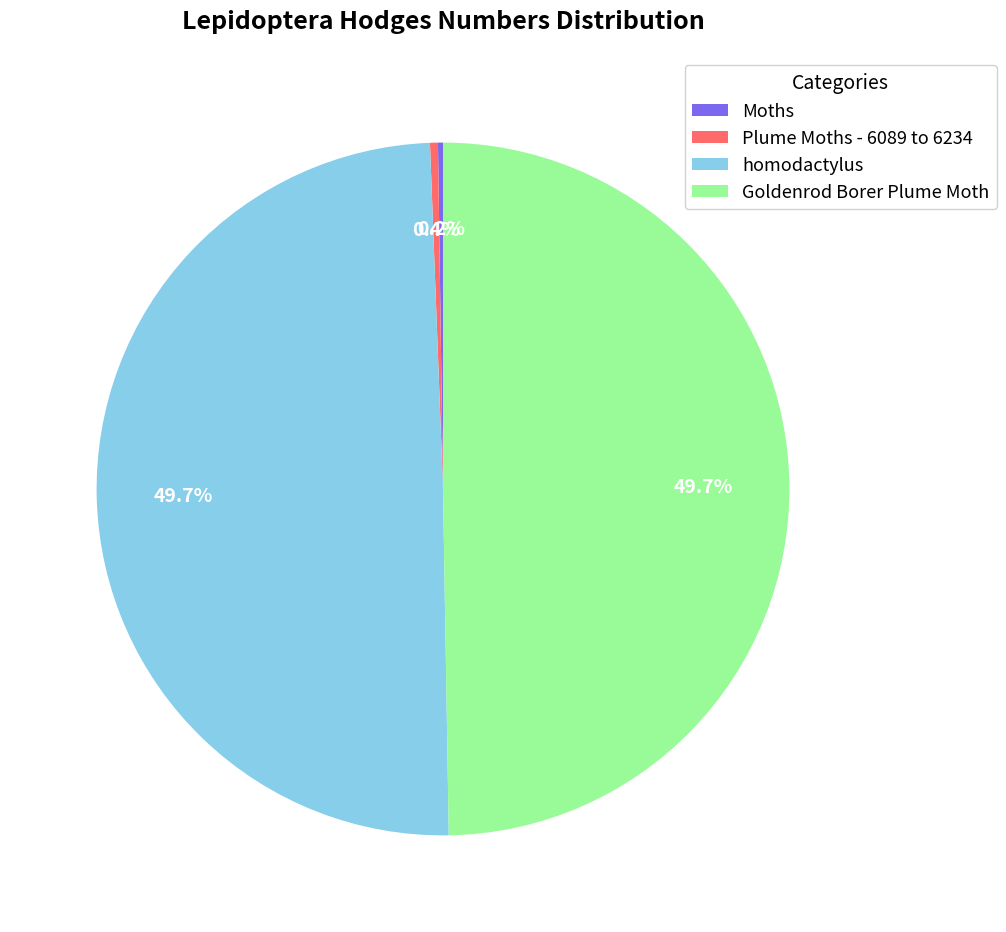

True or false: Goldenrod Borer Plume Moth accounts for 50% of the total.

True